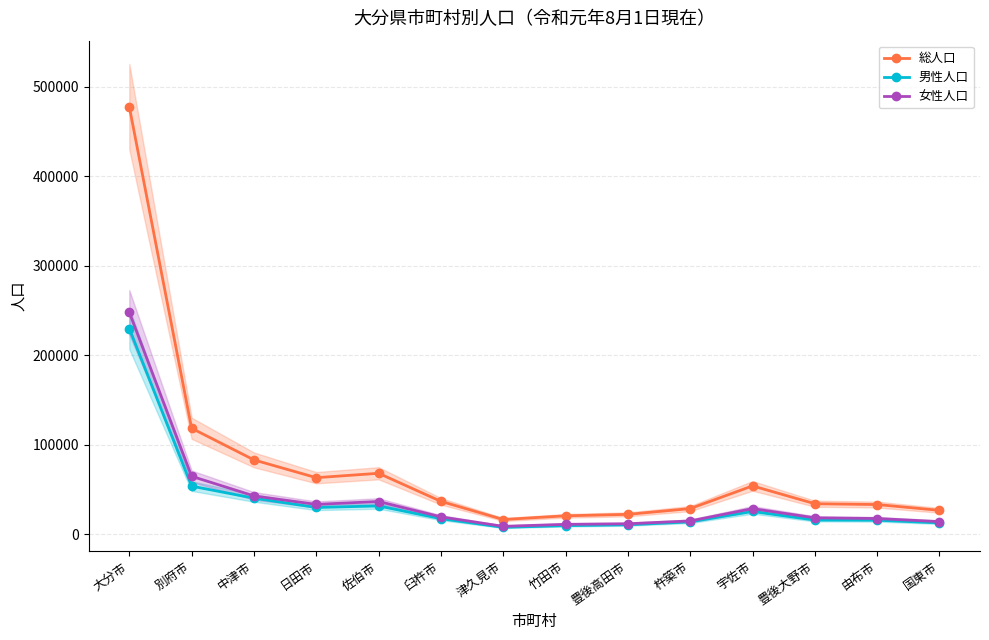

What is the sum of all 女性人口 values?

568775